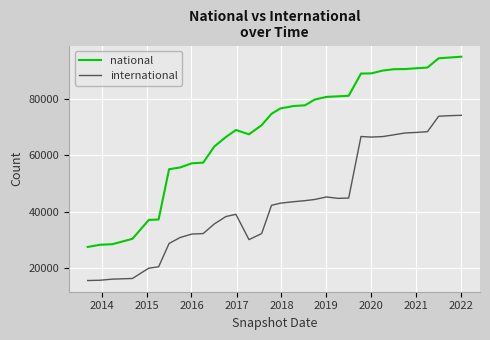

Which series has the largest total across all categories?

national